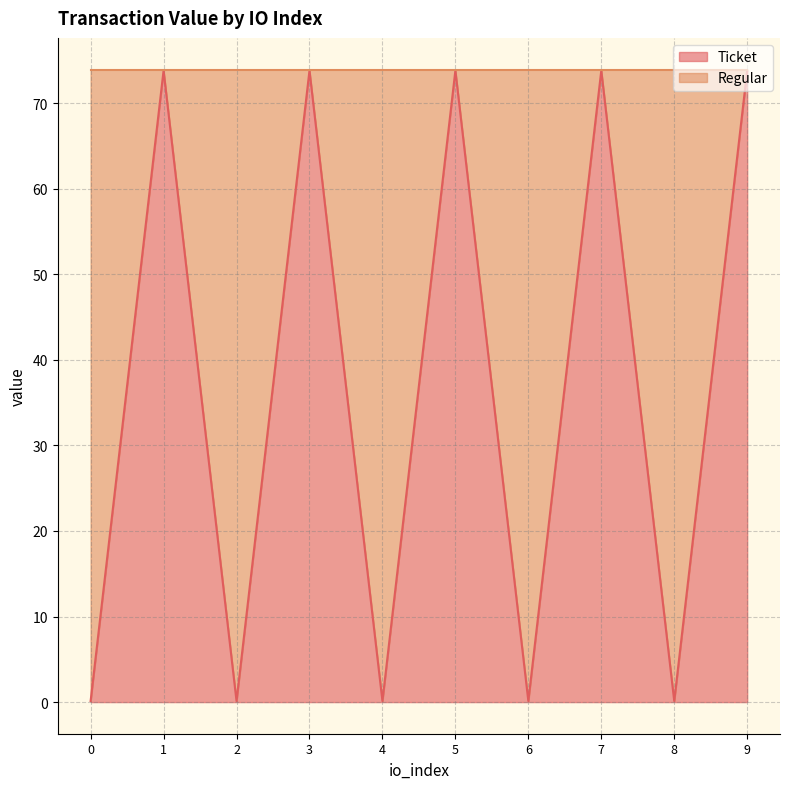

Is it true that the value at 5 is 73.8?

True